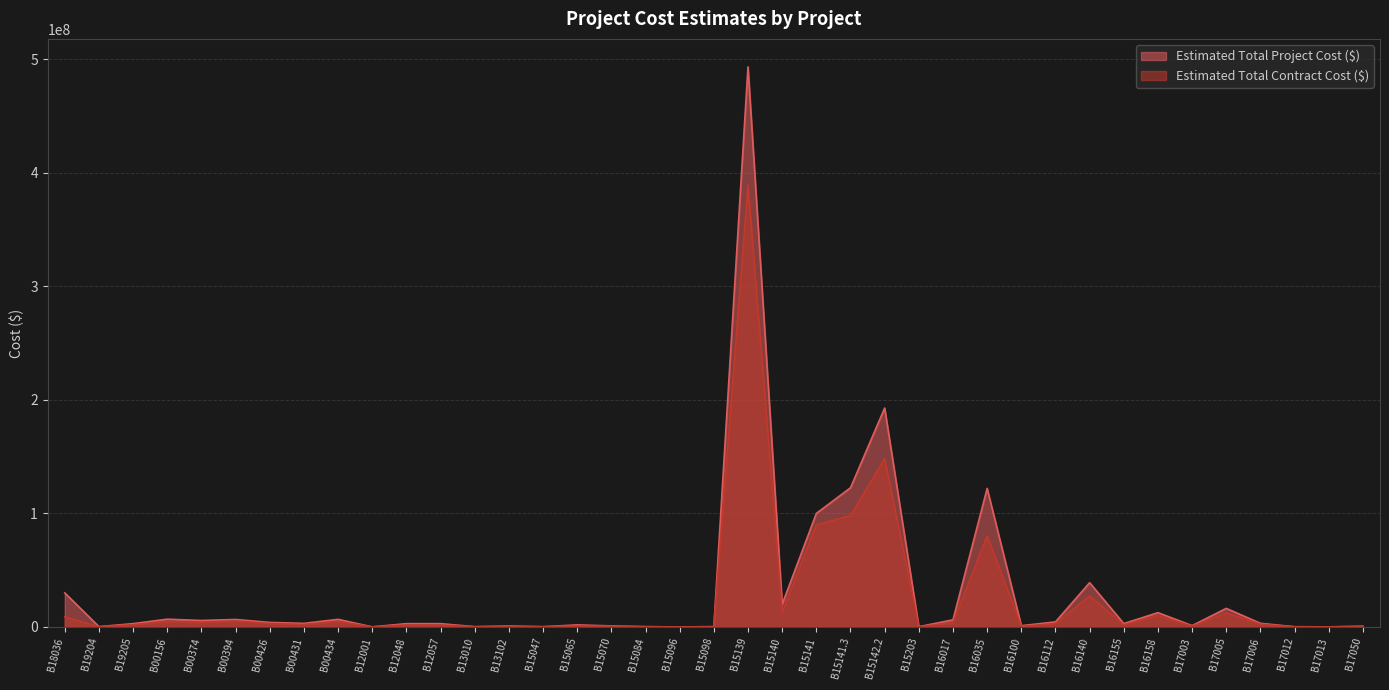

What is the label of the 1st point from the right?

B17050